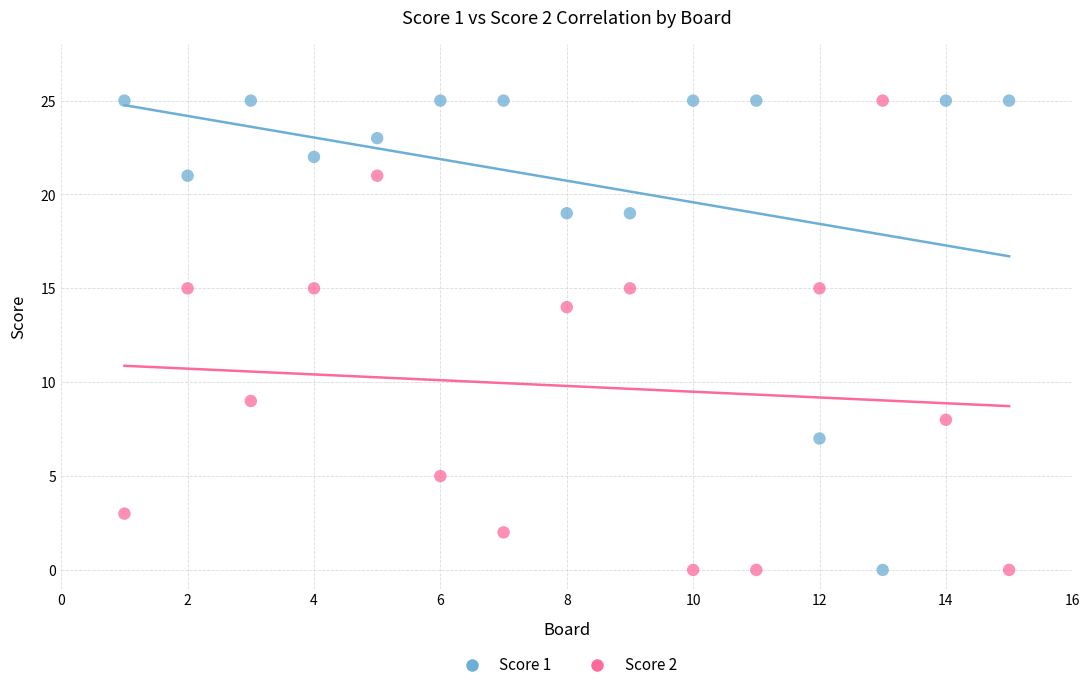

What are all the series names shown in the legend?

Score 1, Score 2